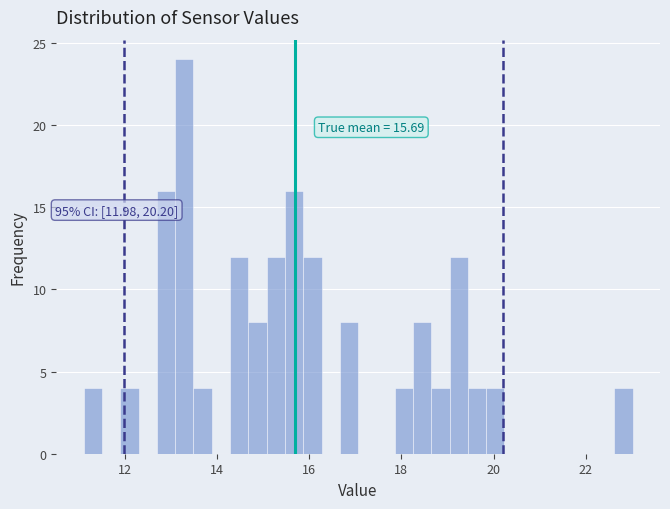

Around what value on the x-axis is the tallest bar? Give the approximate position of its centre, as read against the axis.

13.2